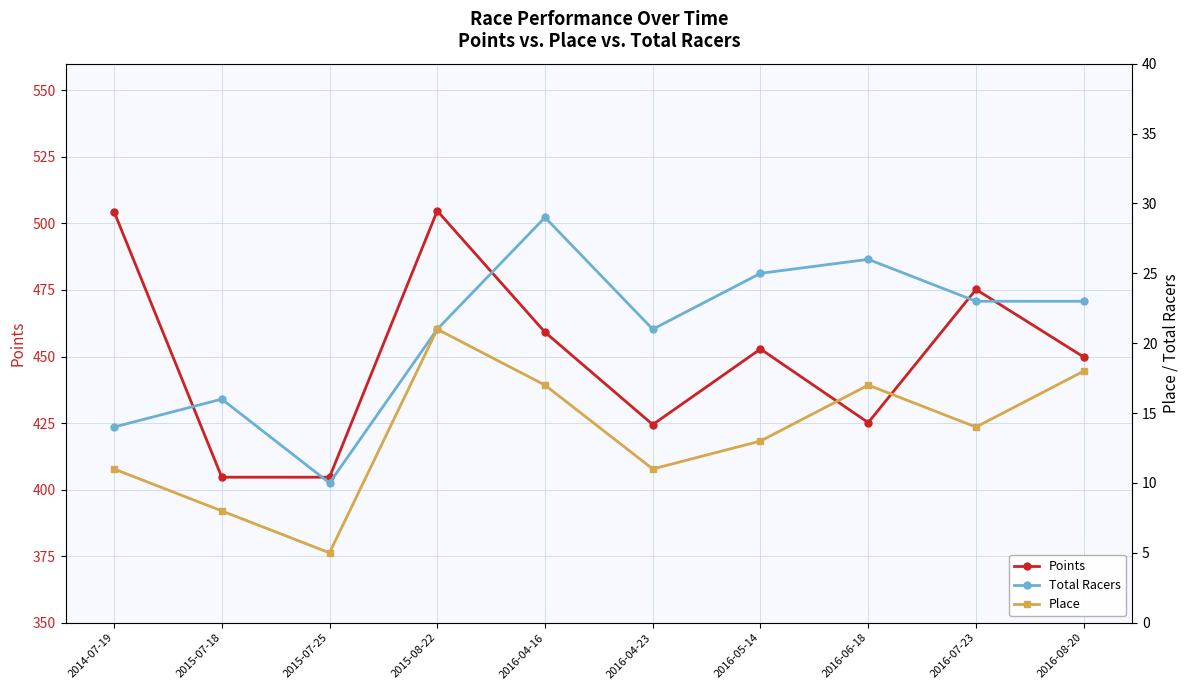

What position from the left is 2016-04-23?

6